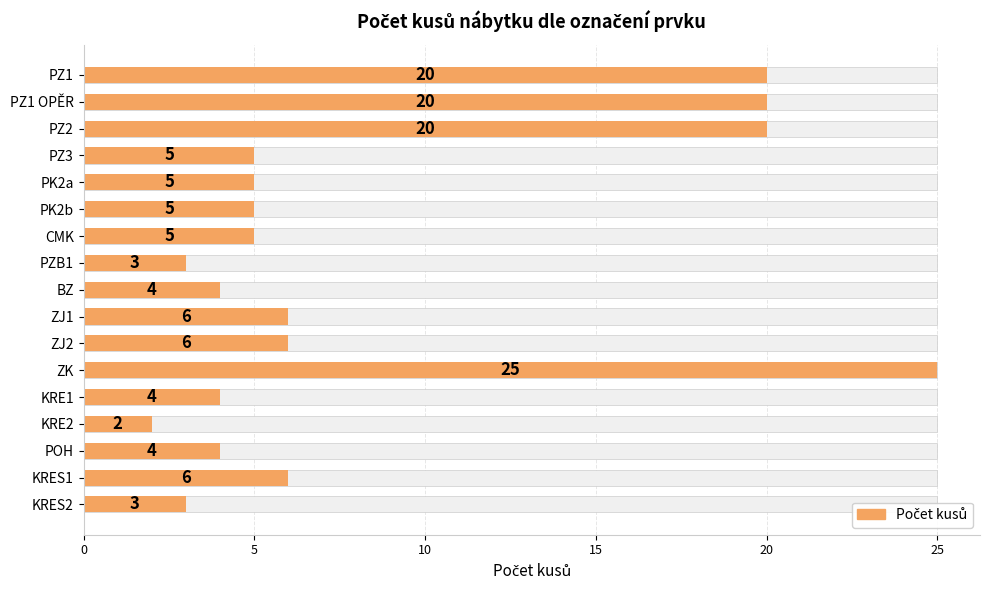

Does the chart contain stacked bars?

No